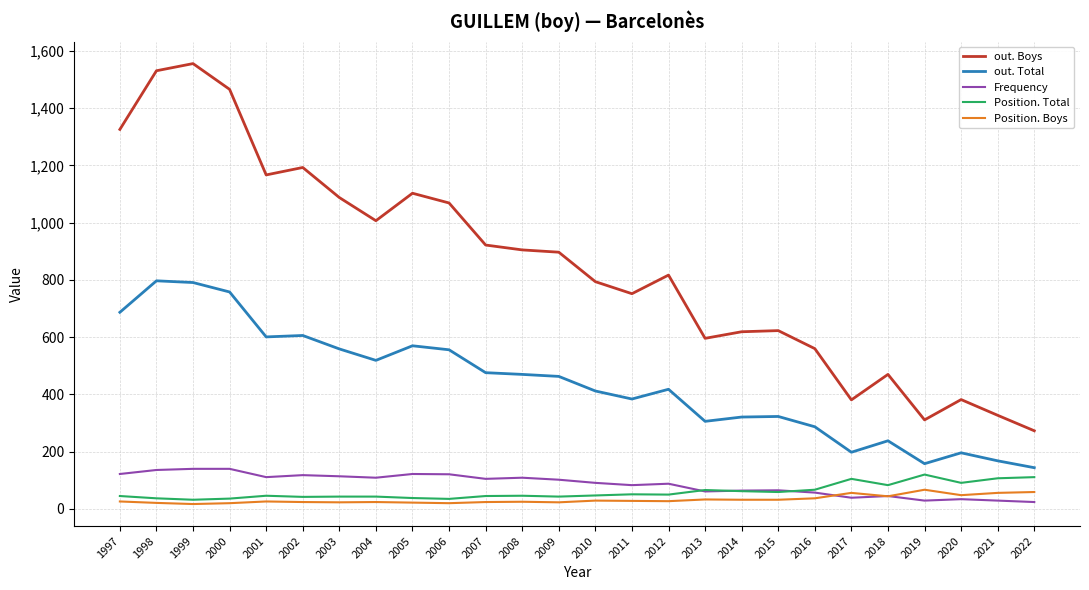

Does the chart display data point markers on the line(s)?

No